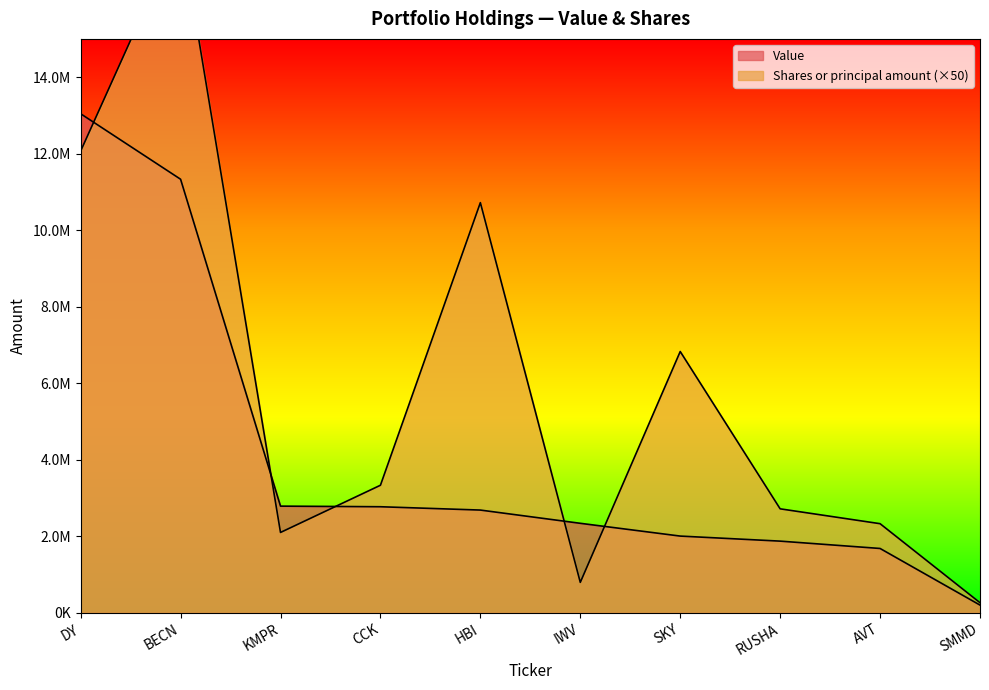

What is the lowest value of the Shares or principal amount series?

265300